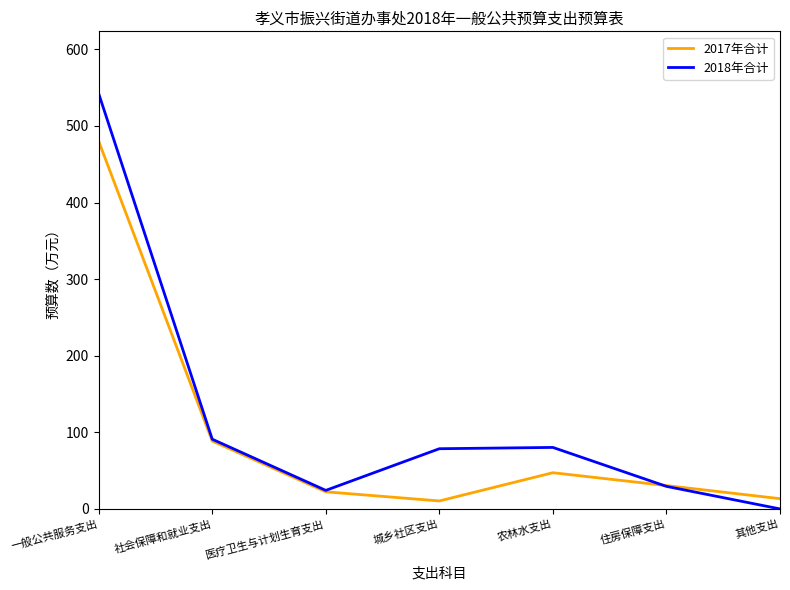

After their last crossing, which series has the higher values: 2018年合计 or 2017年合计?

2017年合计